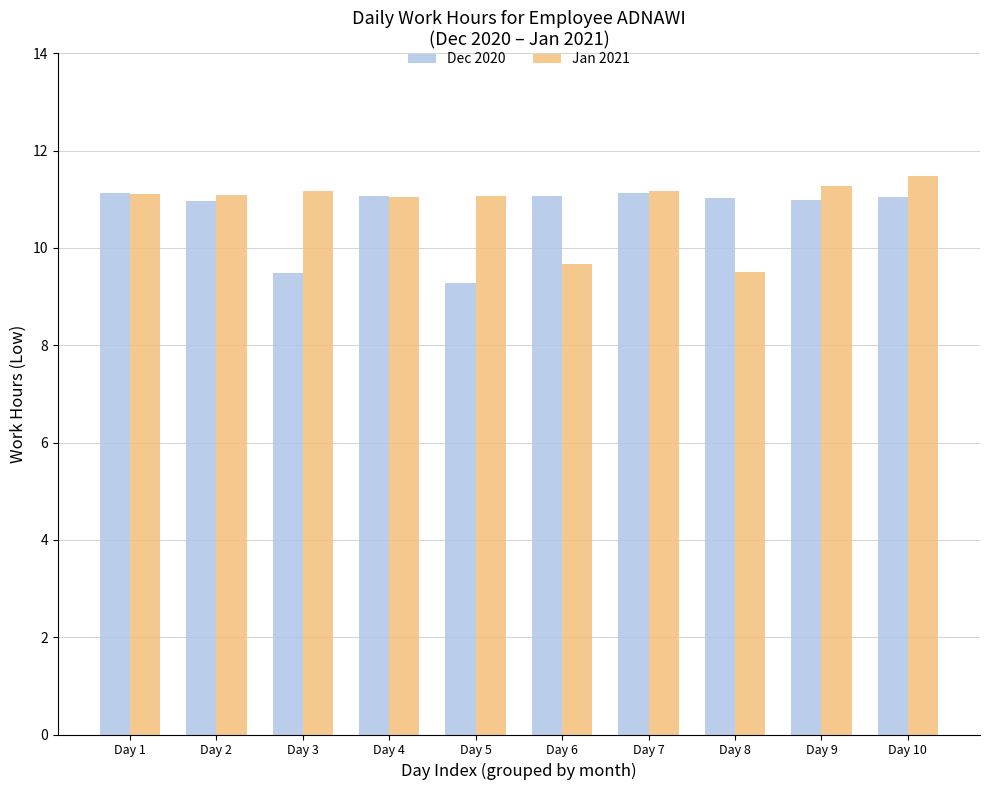

The value of Jan 2021 at Day 4 is 15.1. True or false?

False